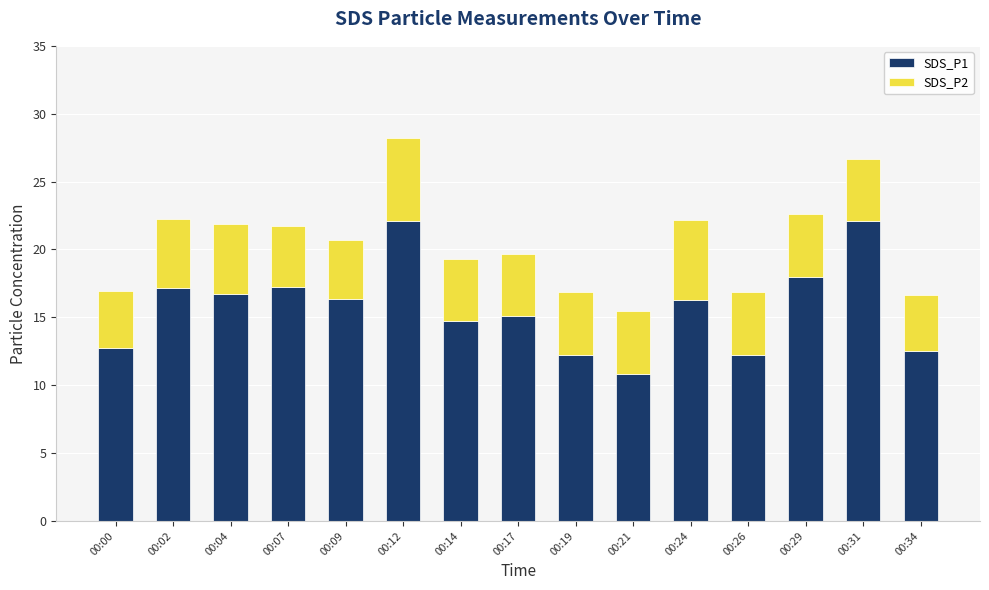

What is the total value across all series at 00:21?

15.5